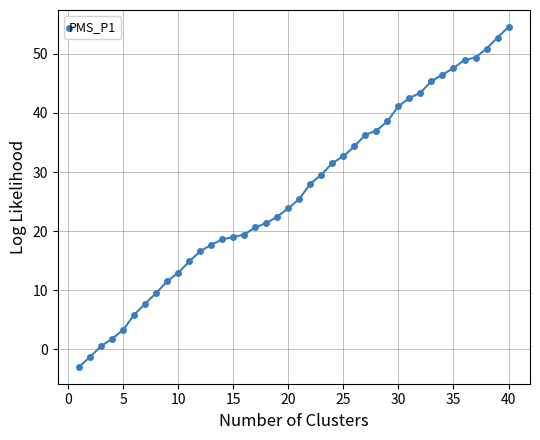

What is the difference between the maximum and second lowest values?

55.8